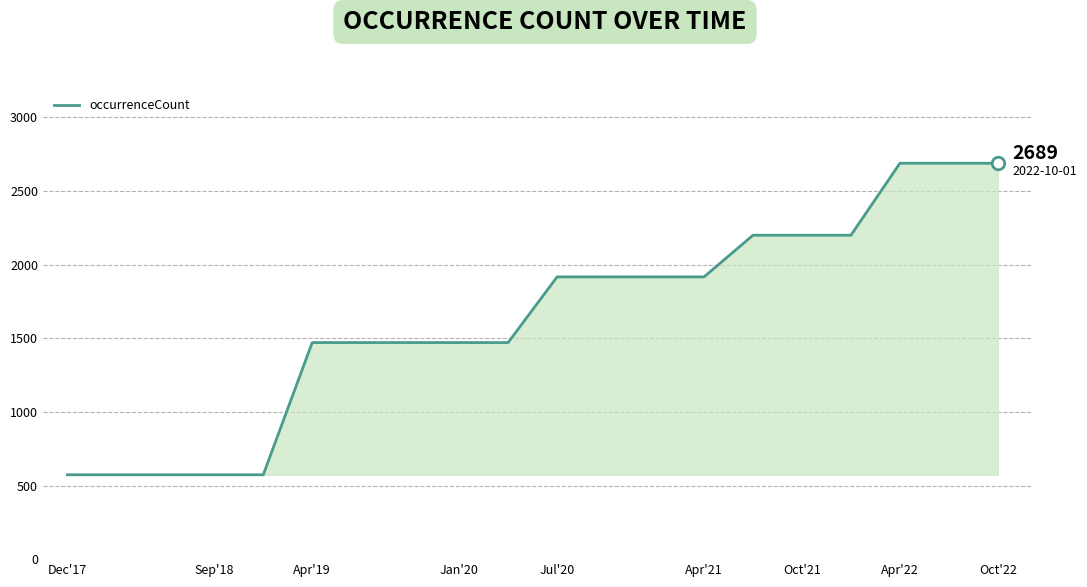

What is the minimum value shown in the chart?

573